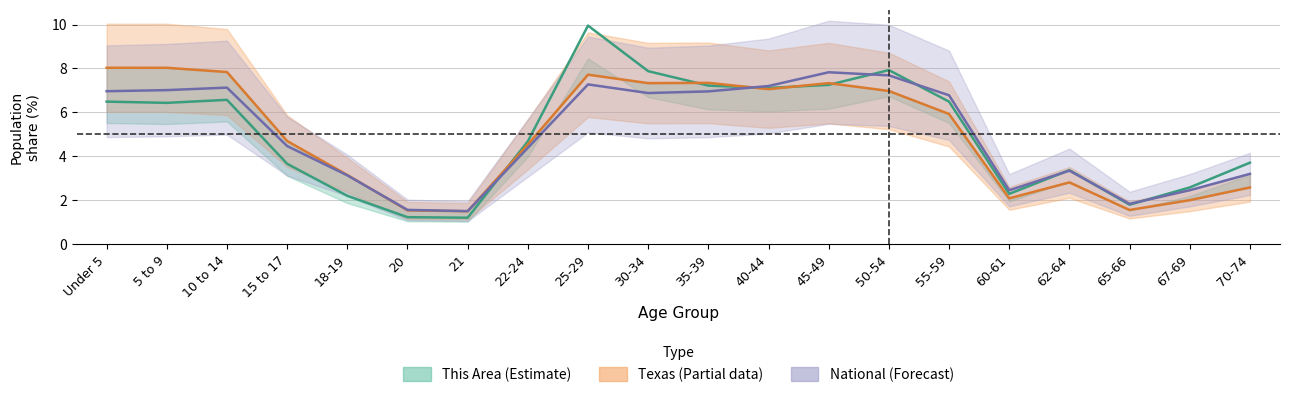

What is the smallest value displayed?

1.2